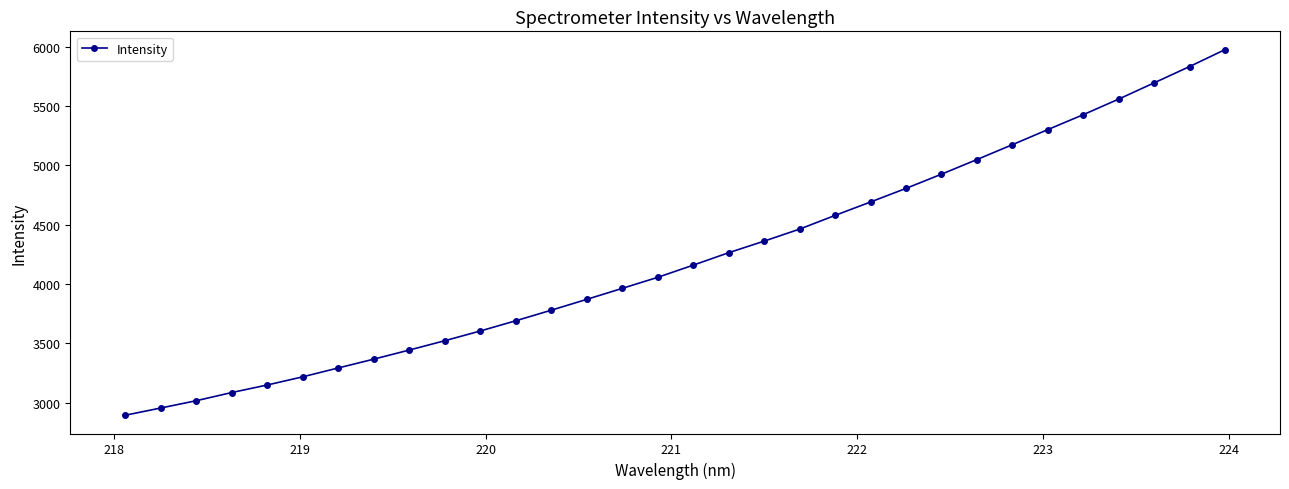

What is the value of the 9th point from the left?

3444.3